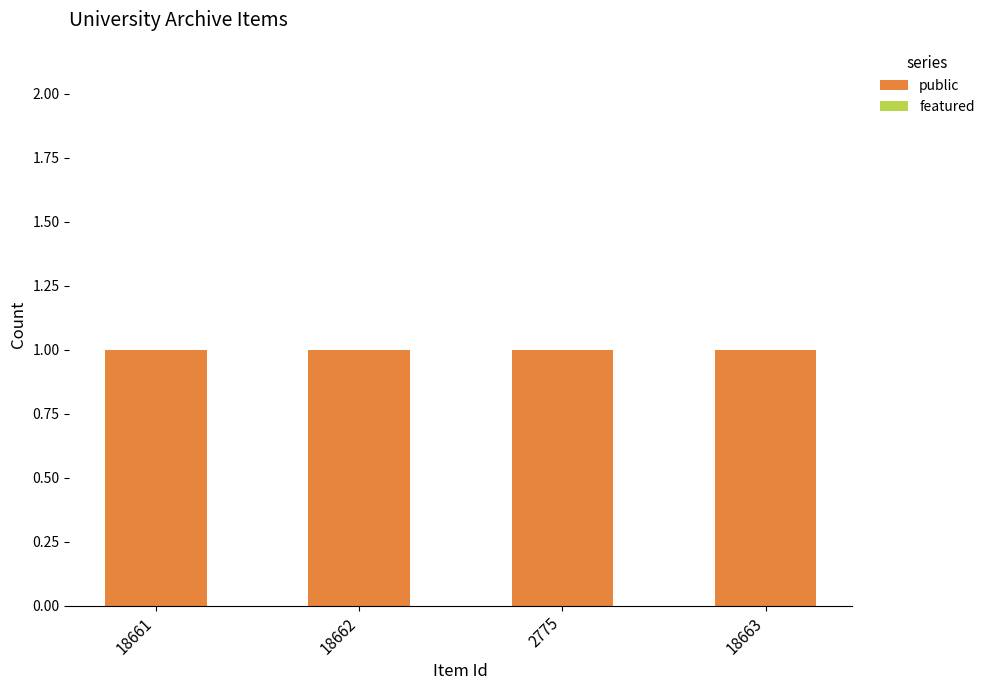

How many bars are there in each group?

2